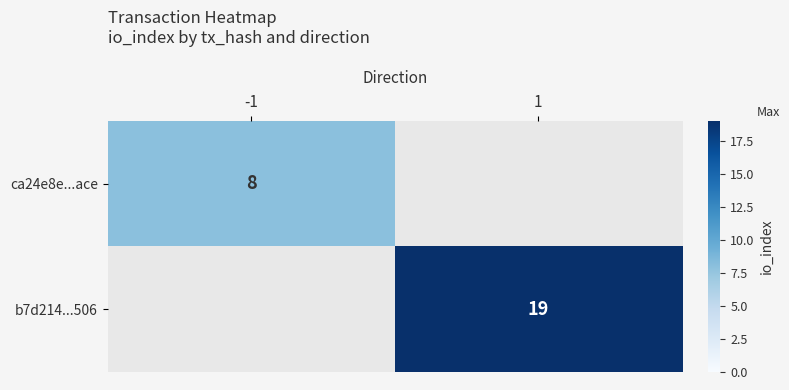

Which category has the highest value across all series?

1